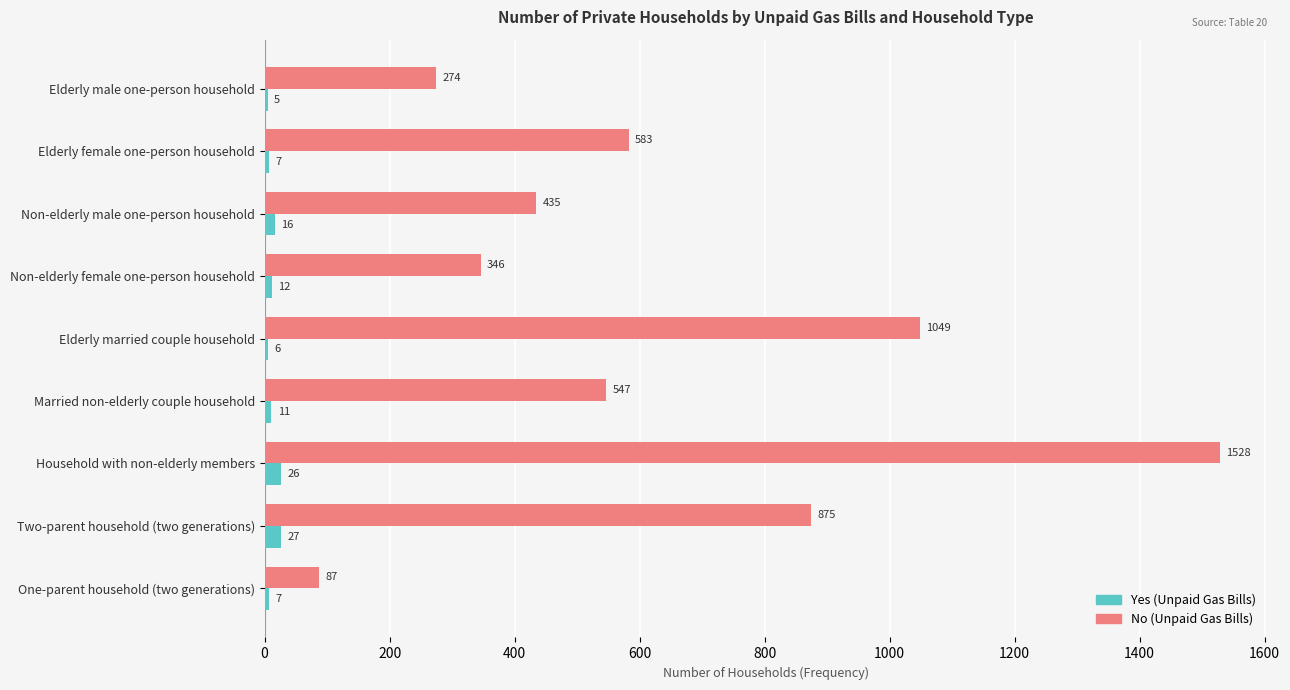

What is the difference between the highest and lowest values at Household with non-elderly members?

1502